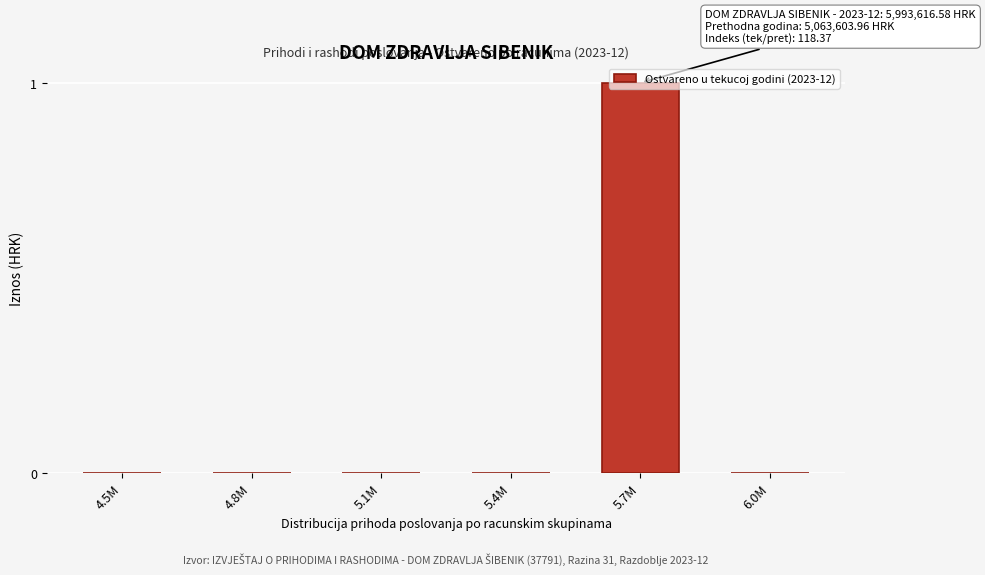

The value at 5.4M is 0. True or false?

True